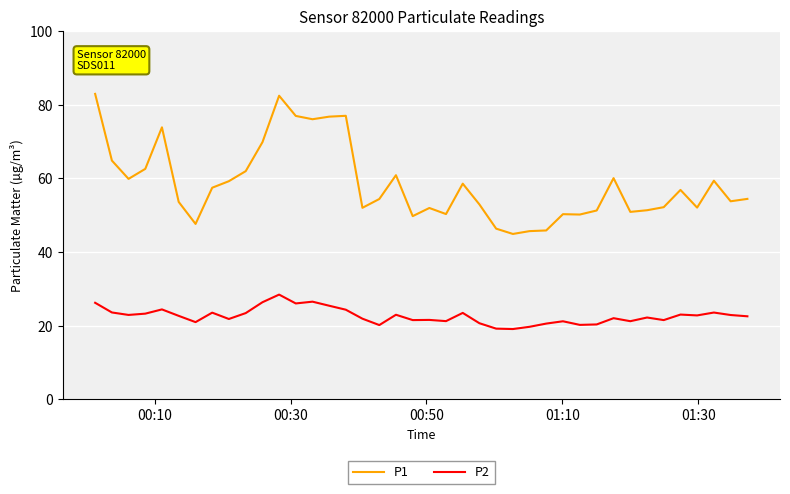

Does the chart display data point markers on the line(s)?

No